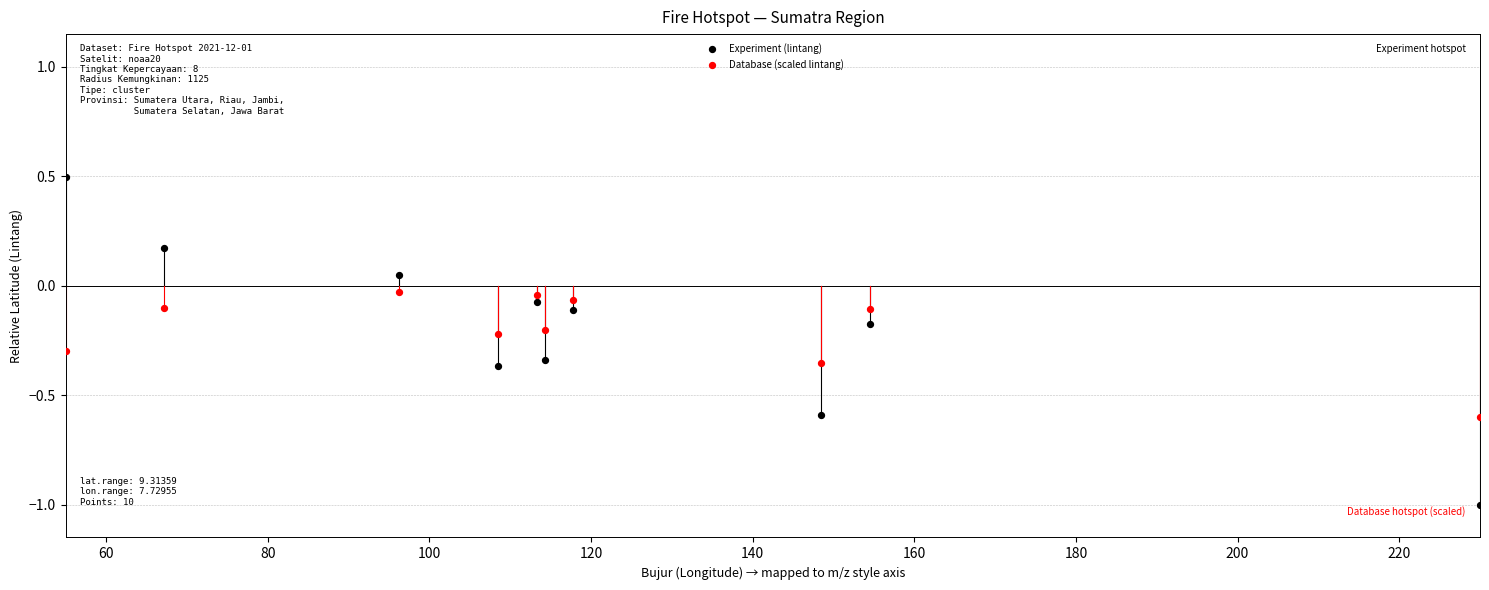

Which series reaches the minimum Y coordinate?

Experiment (lintang)